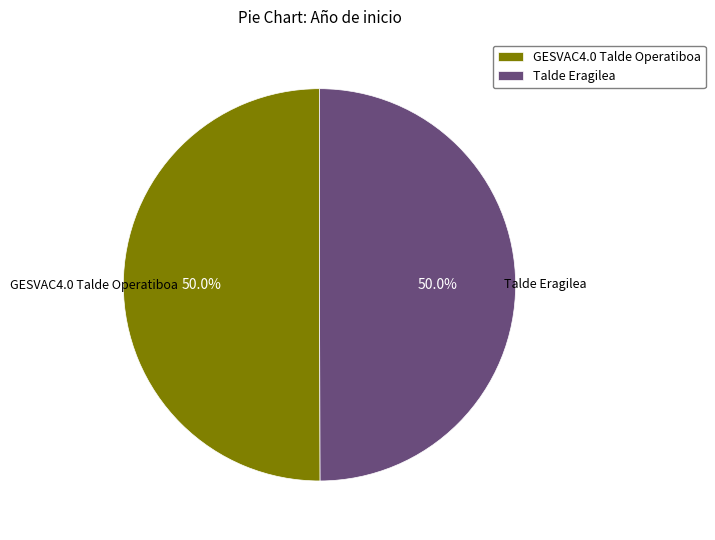

To the nearest percent, what is the combined percentage of GESVAC4.0 Talde Operatiboa and Talde Eragilea?

100%